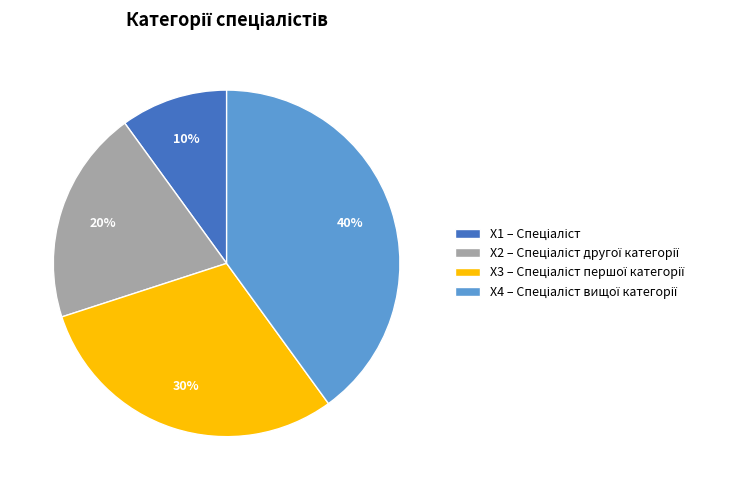

Count the number of slices in the pie.

4